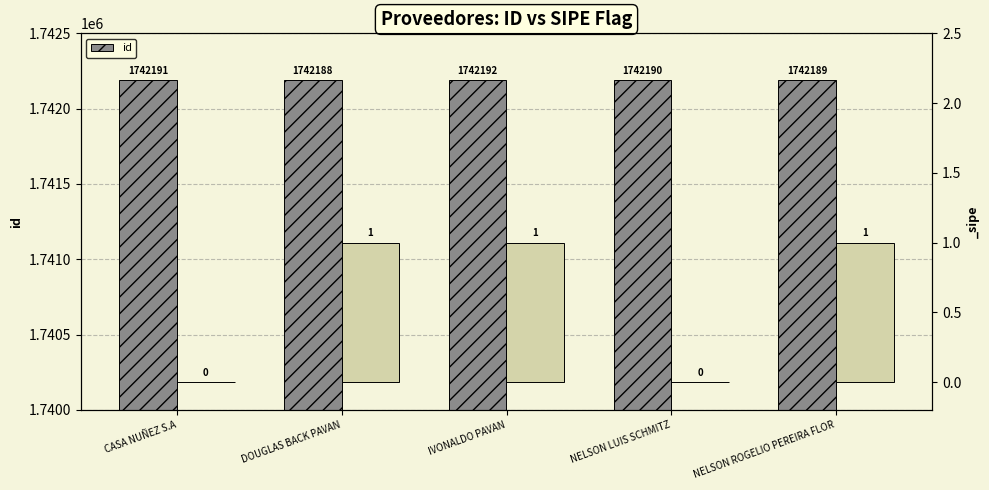

What is the sum of the values at NELSON ROGELIO PEREIRA FLOR and NELSON LUIS SCHMITZ?

3484379